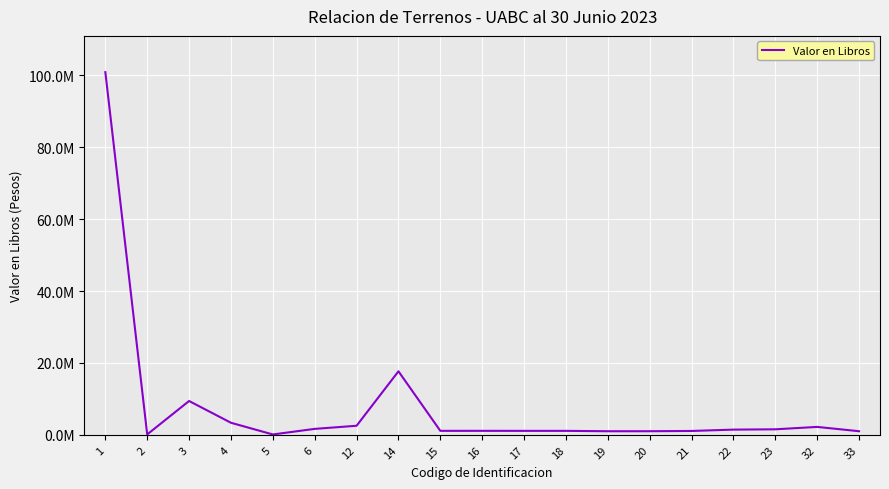

Between 5 and 15, which is larger?

15